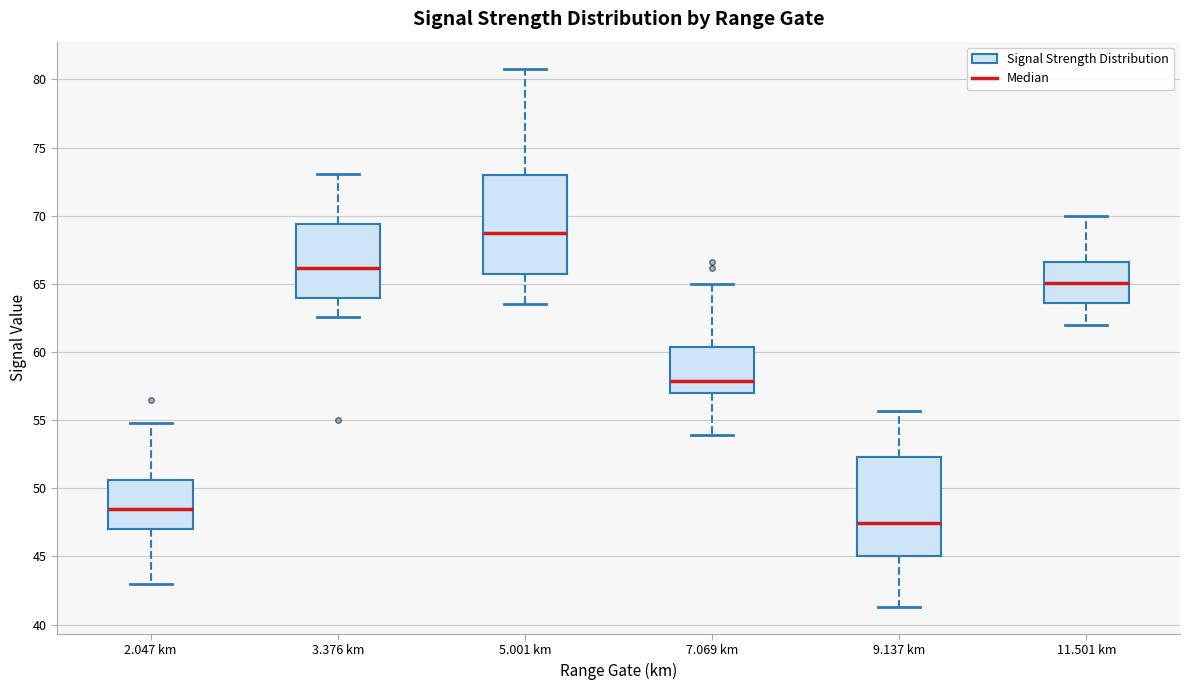

Where does the upper whisker of the box for 9.137 km end on the y-axis? The values are not printed on the chart, so give them approximately, as read against the axis.

55.5